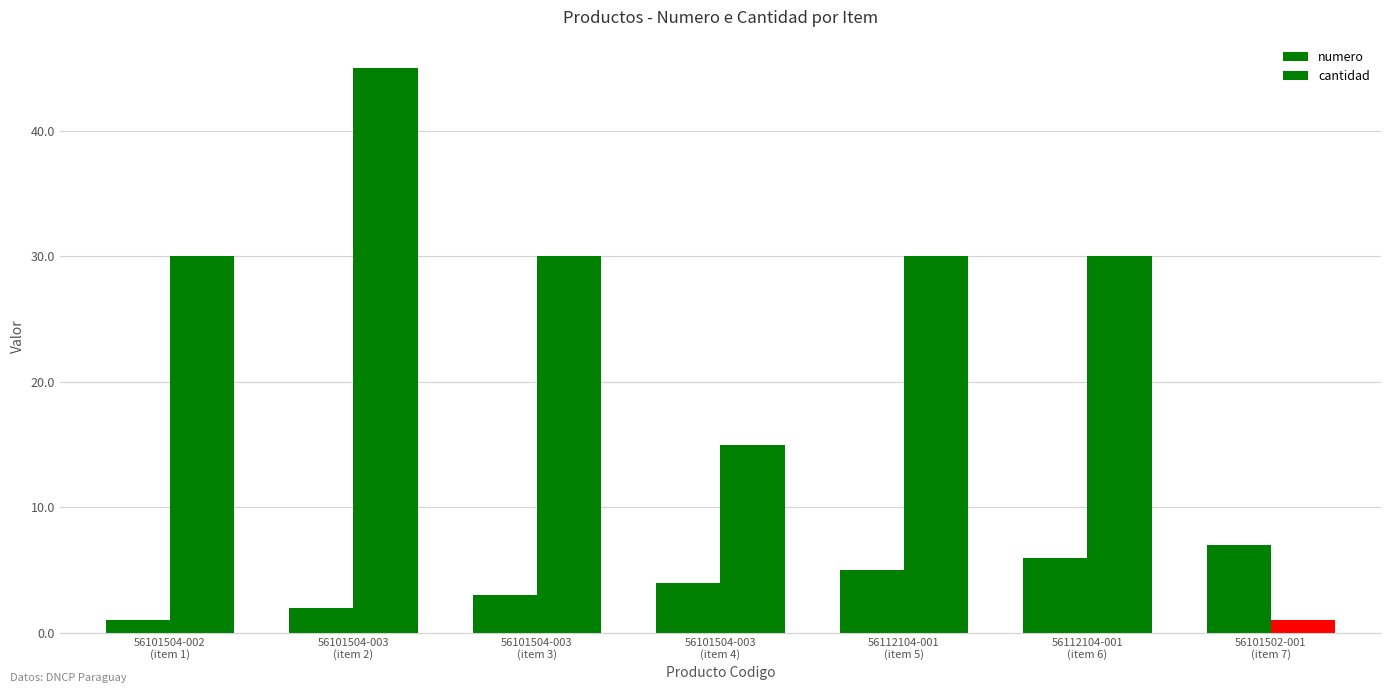

Are the bars grouped side by side (vs. stacked)?

Yes